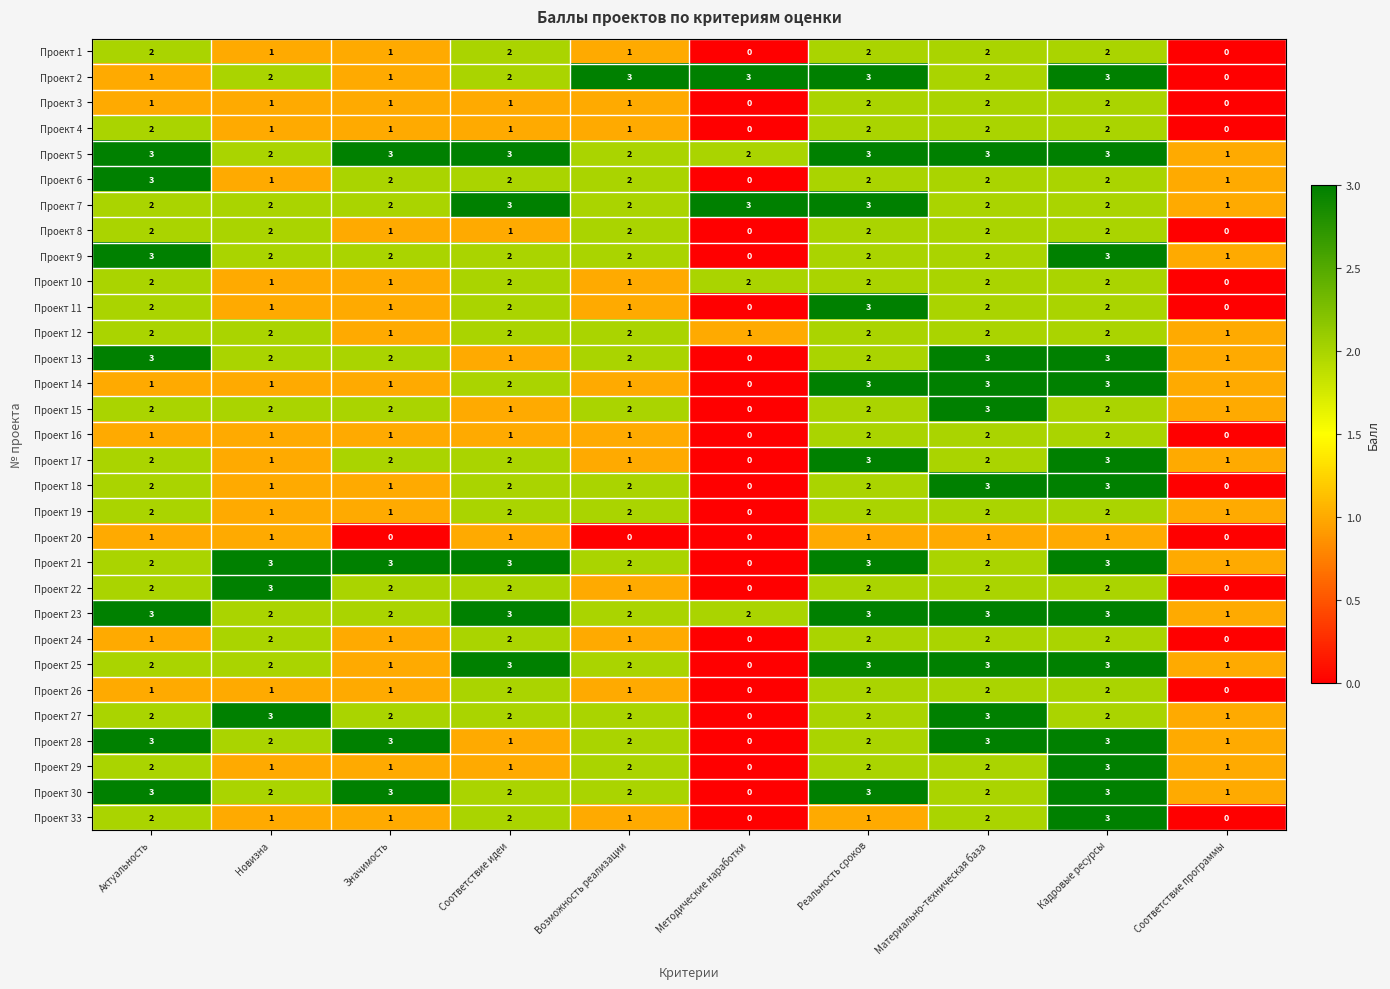

What is the sum of all Проект 29 values?

15